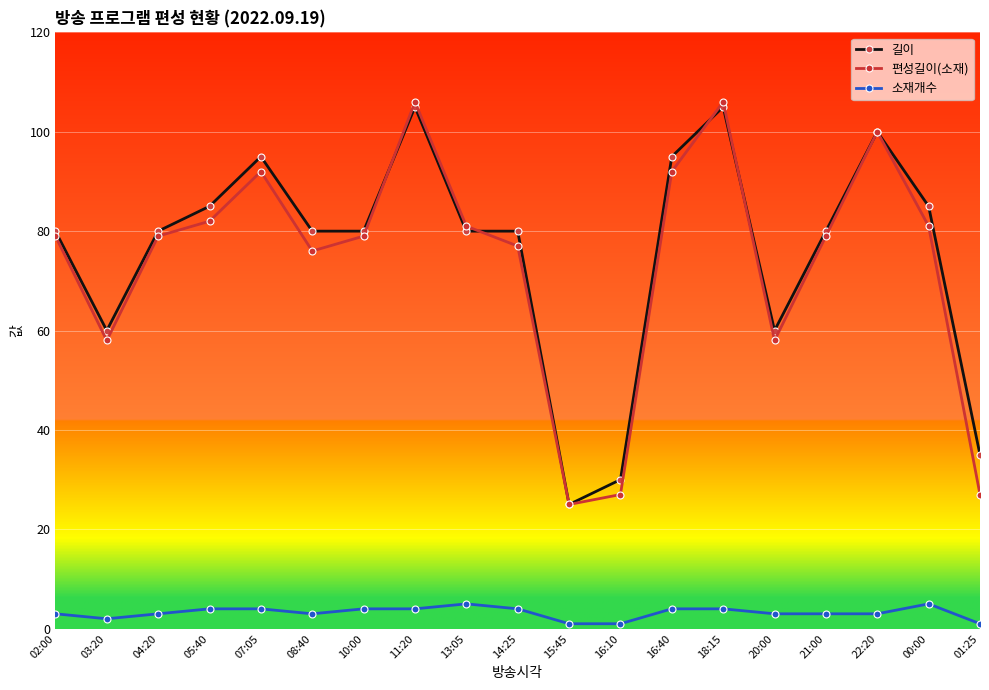

What is the maximum value for 길이?

105